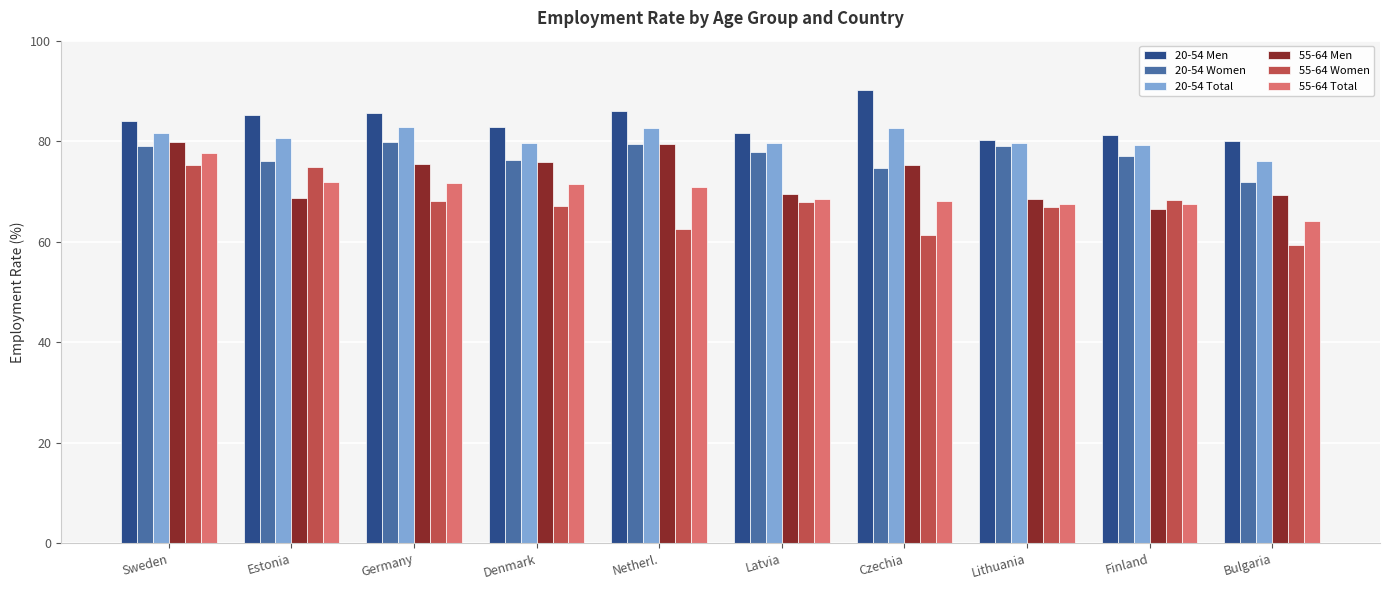

What is the smallest value displayed?

59.4